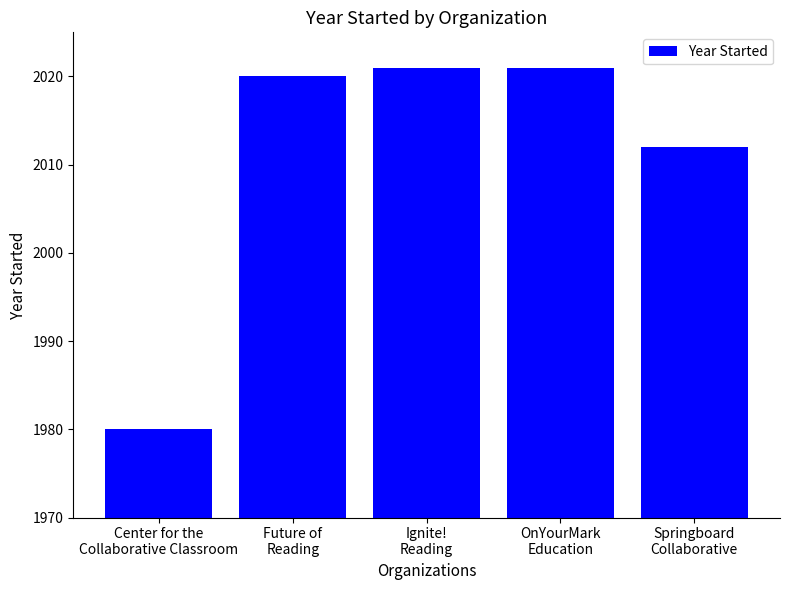

What is the value of the 5th bar from the left?

2012